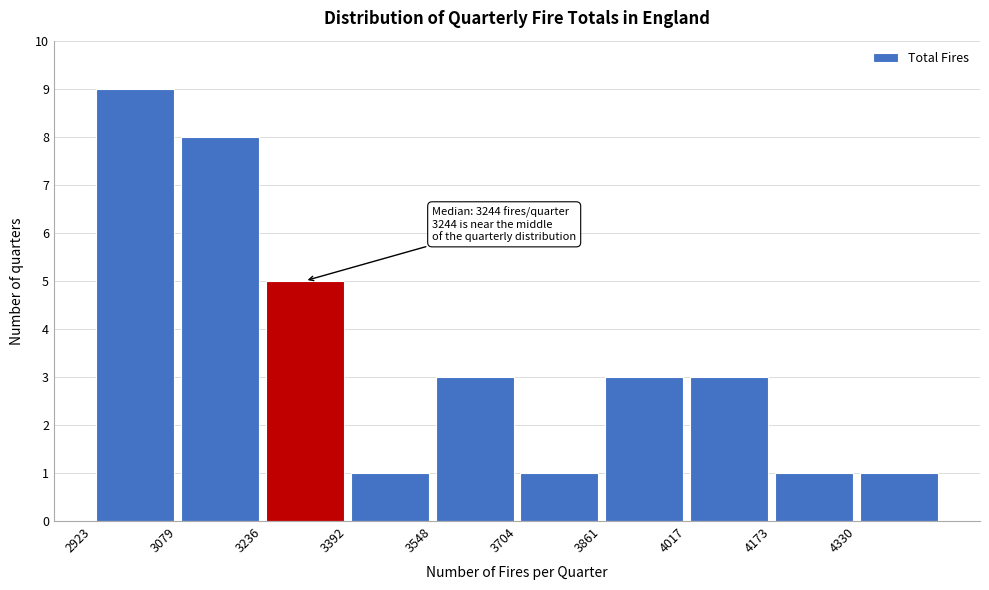

Which range on the x-axis has the tallest bar?

2920 to 3080